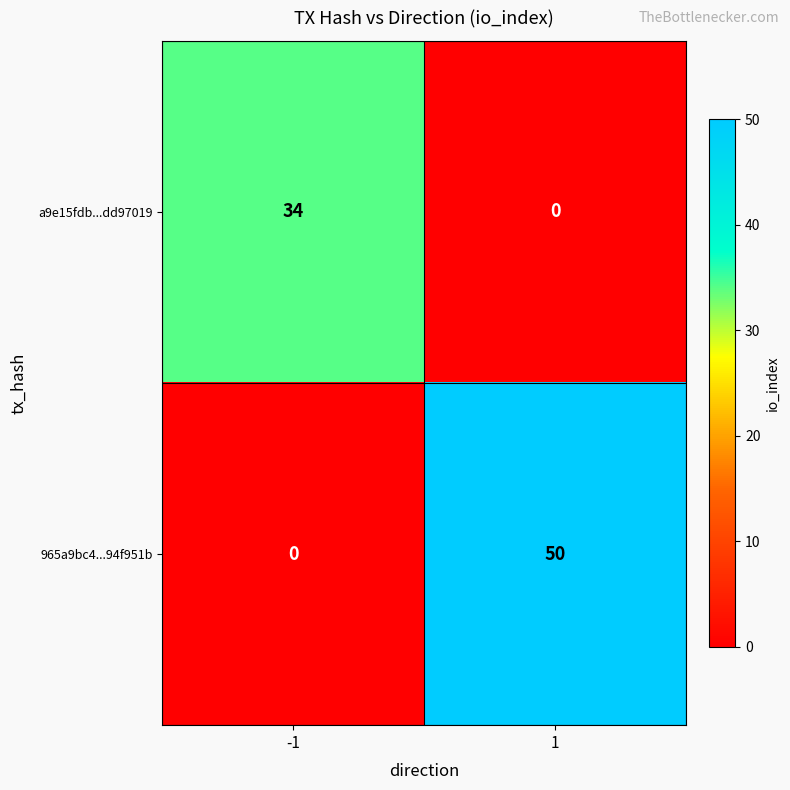

Is it true that a9e15fdb...dd97019 equals 0 at 1?

True